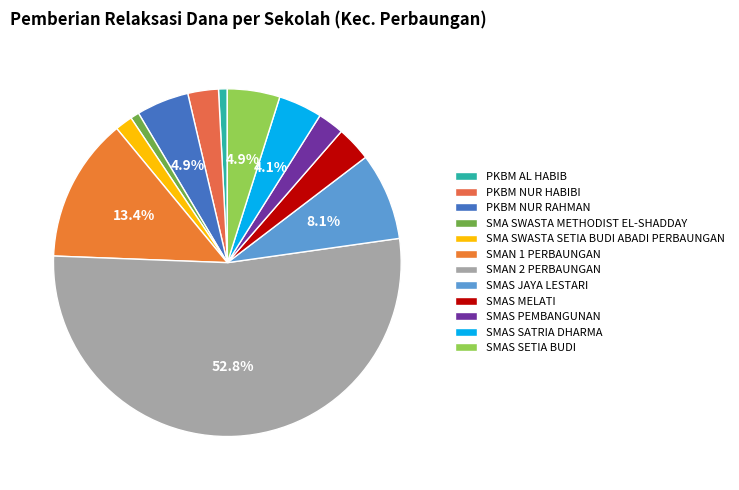

How many segments does this pie chart have?

12